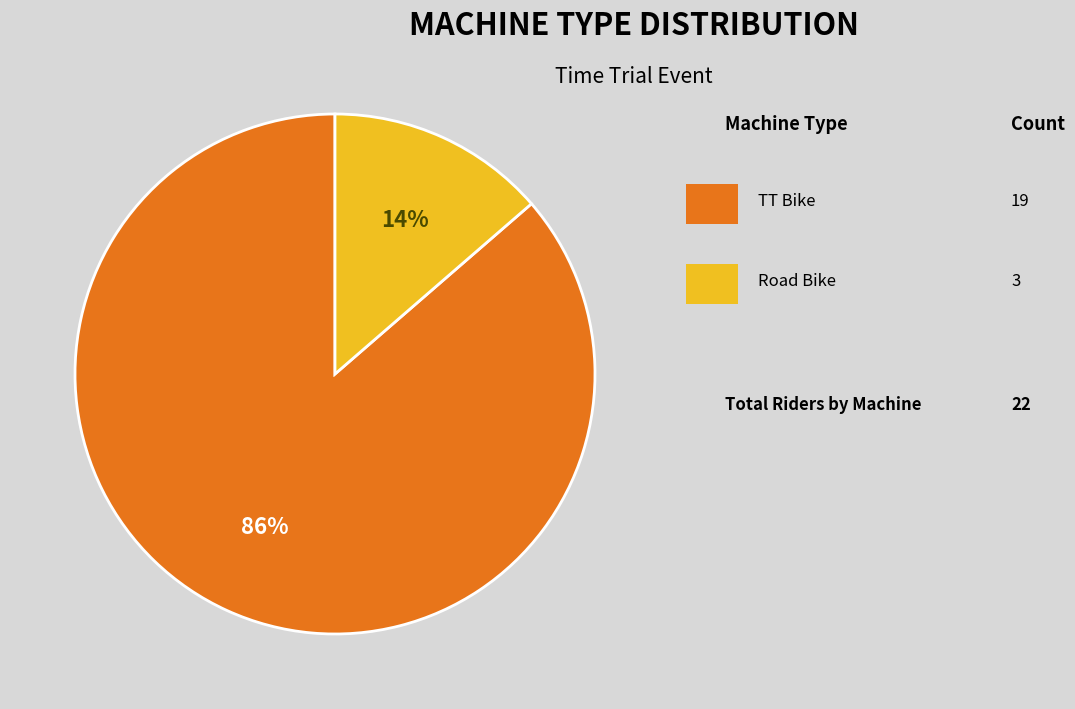

Is there any slice that represents more than half of the pie?

Yes